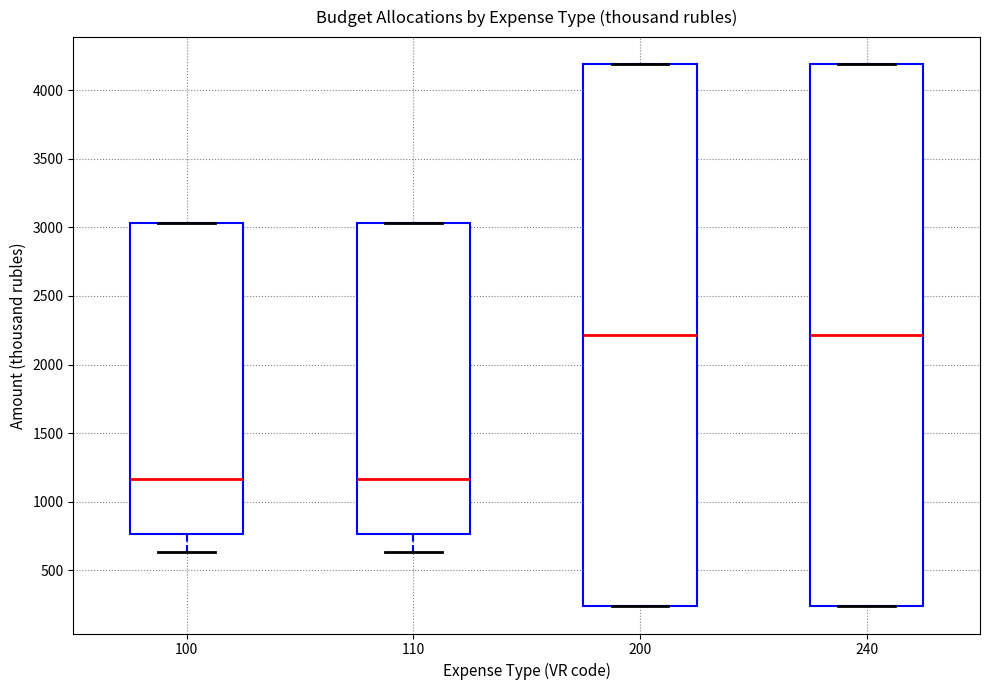

Where is the lower edge of the box at x = 240 on the y-axis? The values are not printed on the chart, so give them approximately, as read against the axis.

250